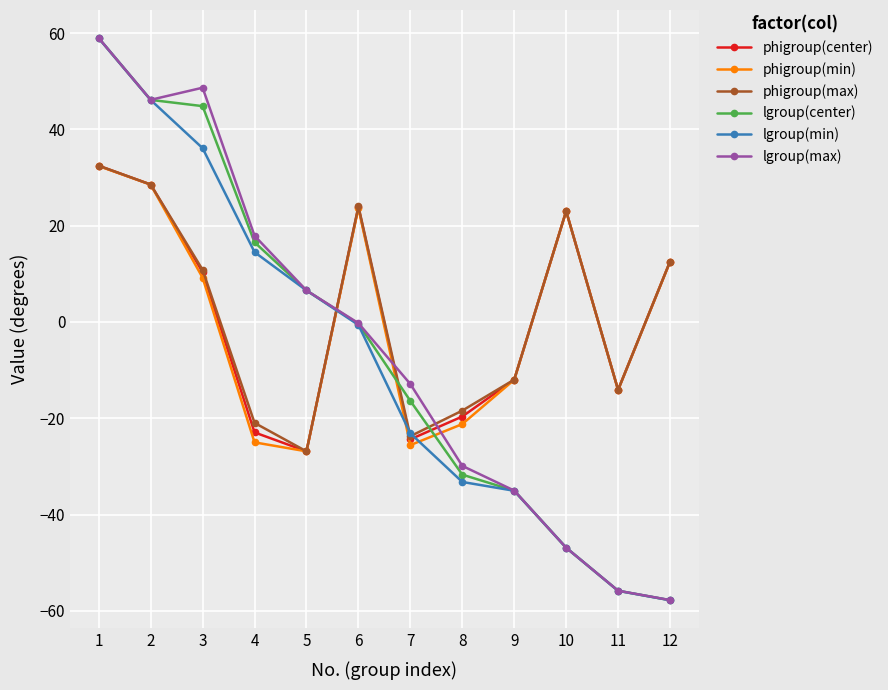

In lgroup(max), how many points are higher than both neighbors (excluding endpoints)?

1